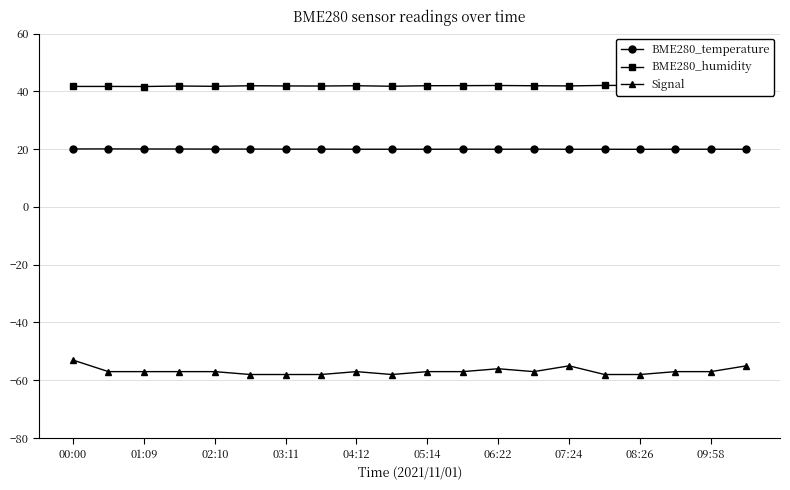

True or false: Signal has a value of -28.5 at 04:12.

False